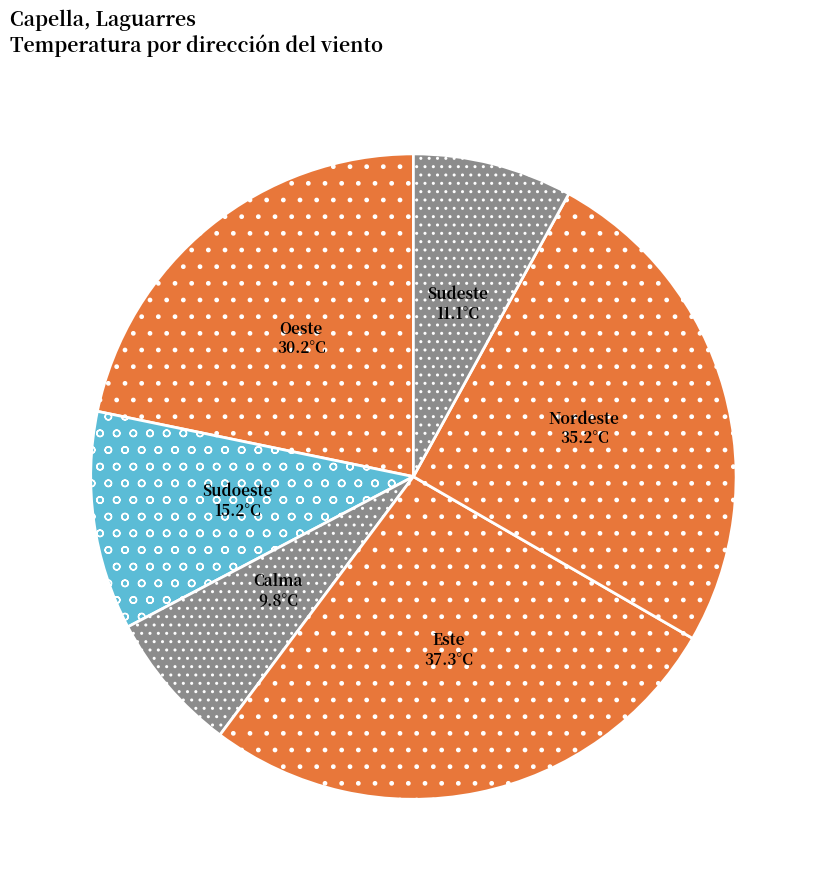

Which category has the smallest portion of the pie?

Calma